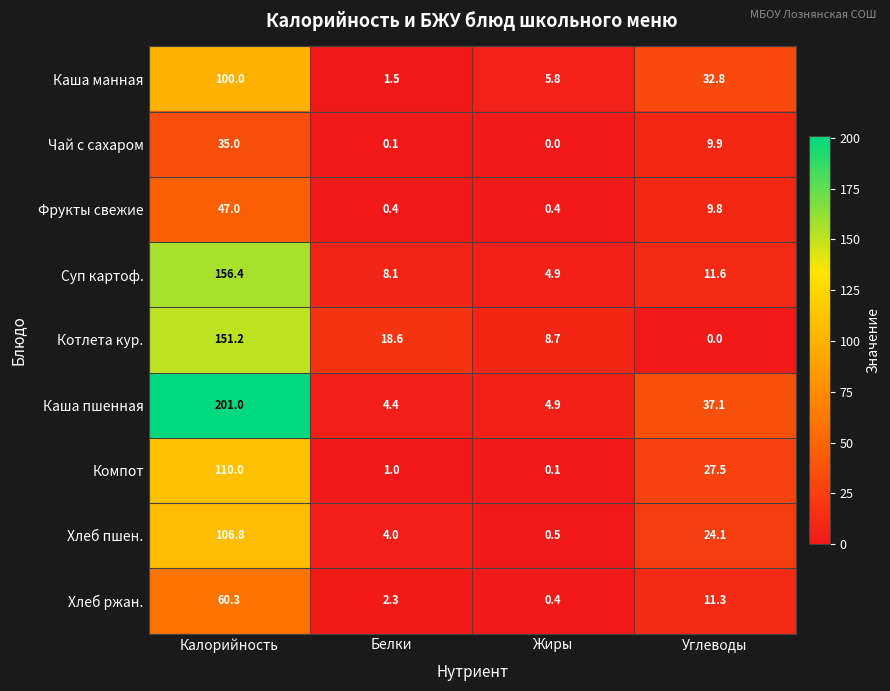

The Чай с сахаром series shows 9.9 at Углеводы. True or false?

True